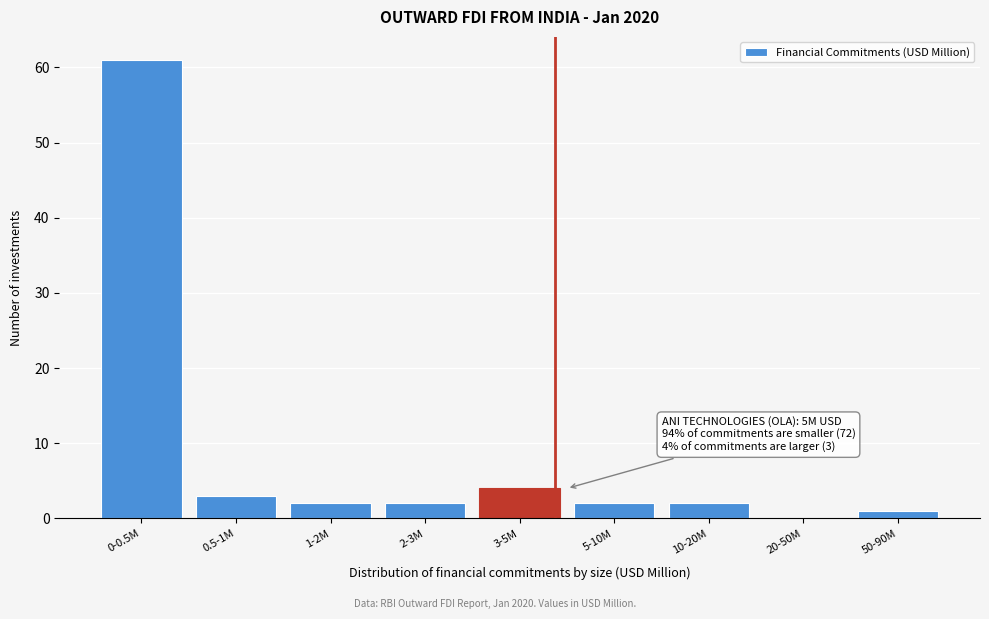

Reading left to right, what are all the values shown in this chart?

0-0.5M=61	0.5-1M=3	1-2M=2	2-3M=2	3-5M=4	5-10M=2	10-20M=2	20-50M=0	50-90M=1